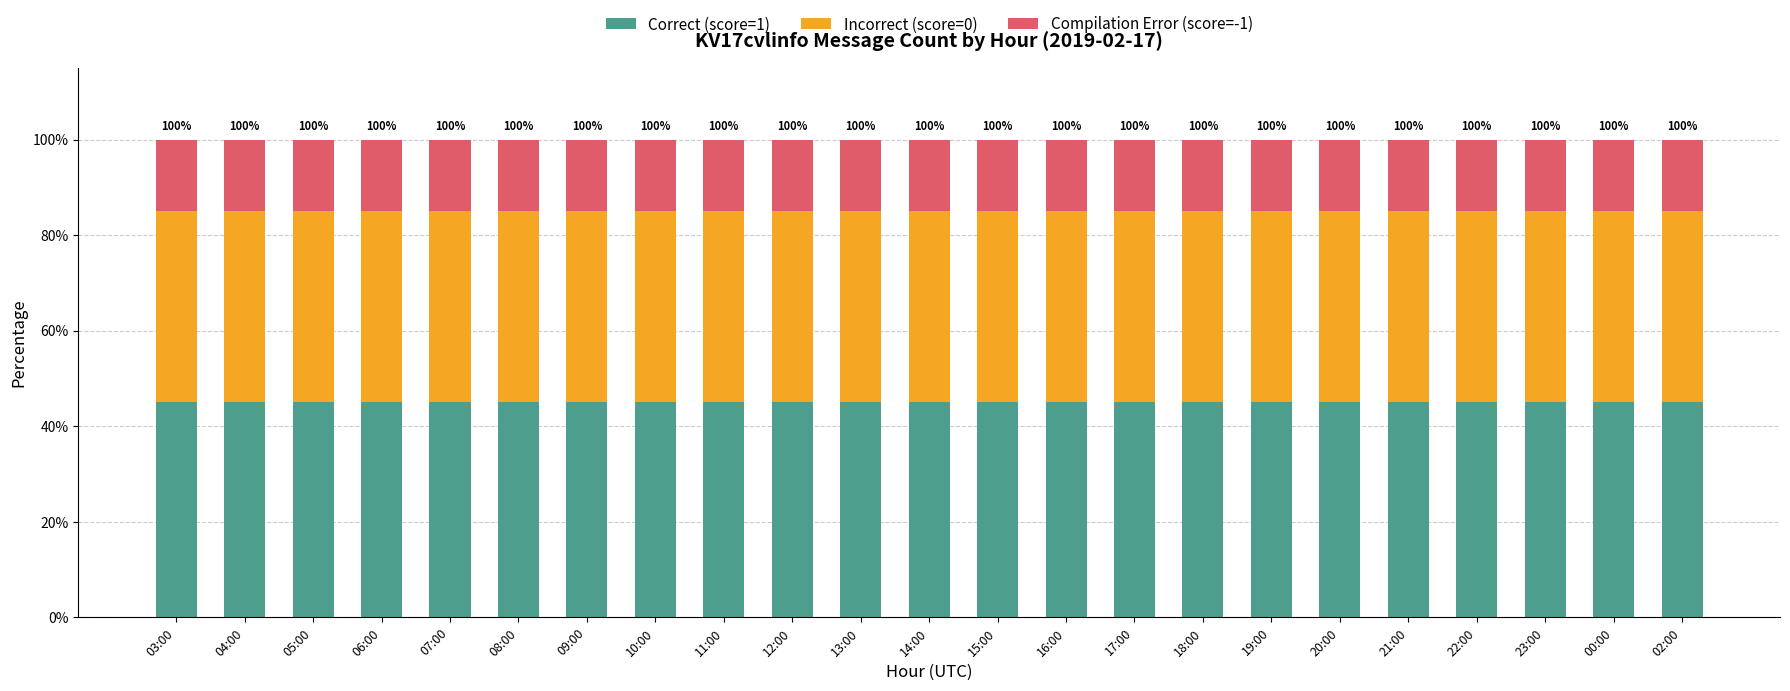

The value of Correct (score=1) at 18:00 is 10.6. True or false?

False